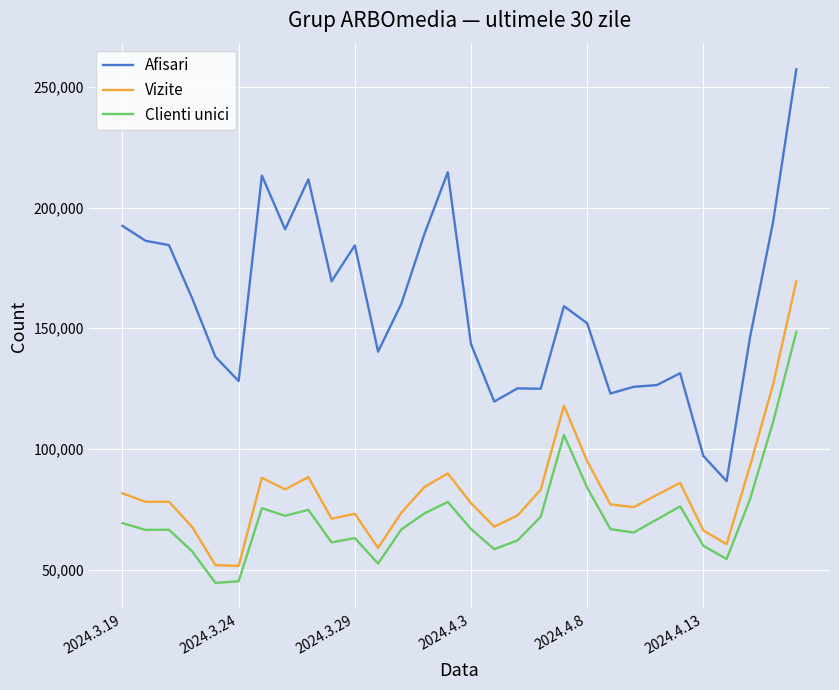

Which series has the largest total across all categories?

Afisari